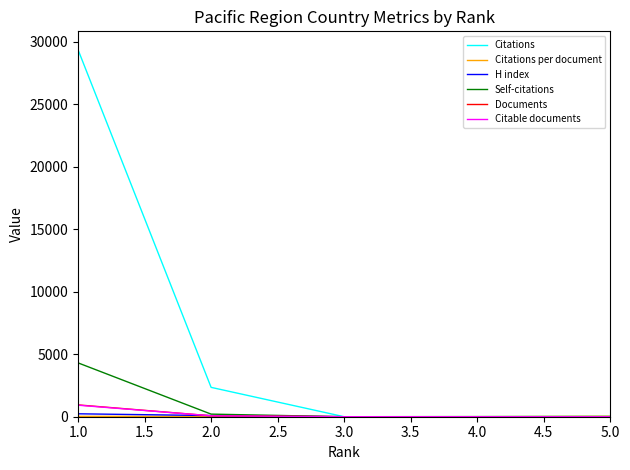

At which category is the sum across all series the highest?

1.0